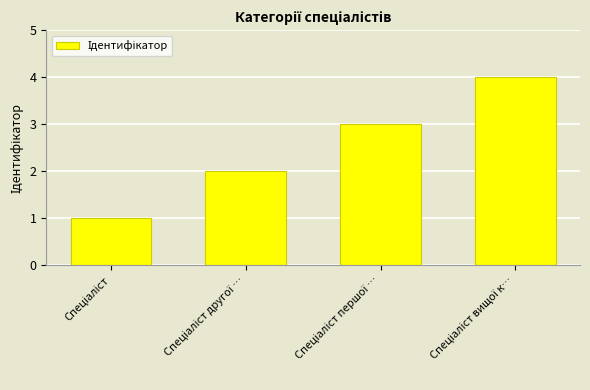

What is the difference between the maximum and minimum values?

3